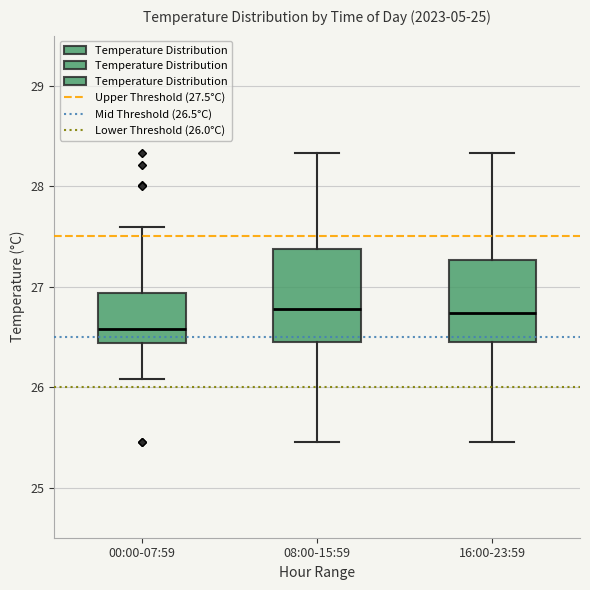

Which box is the tallest, from its lower edge to its upper edge?

08:00-15:59